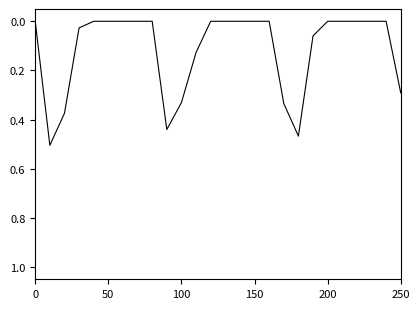

Is it true that the value at 200 is 0.0?

True